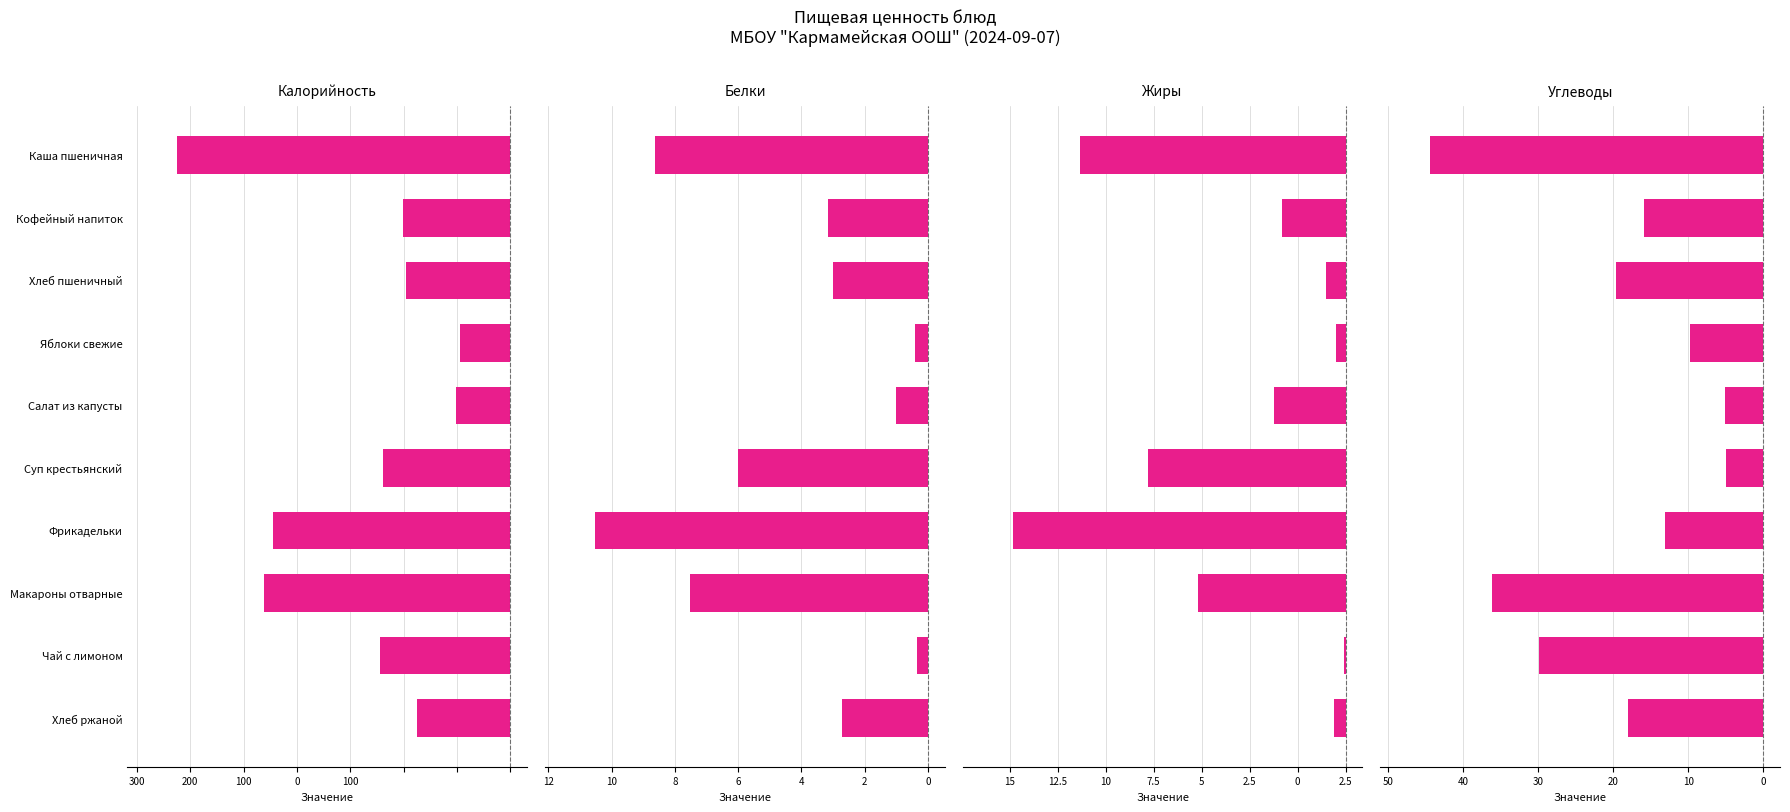

How many data points in Углеводы are above -15?

4